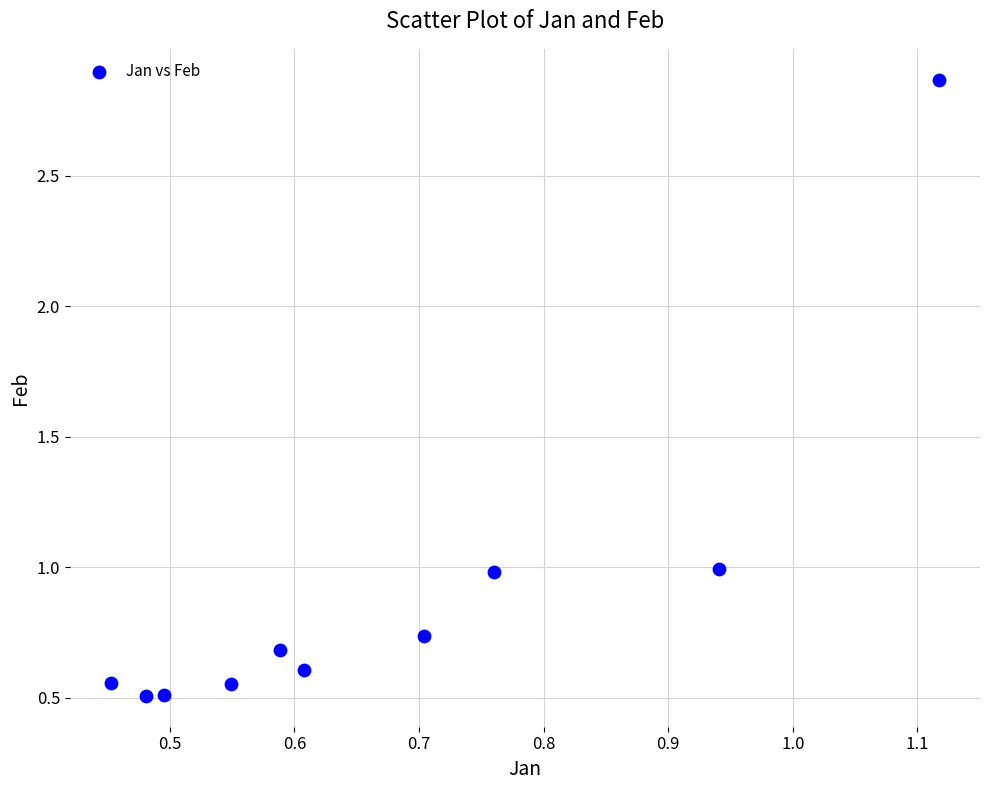

What is the average Y value?

0.9